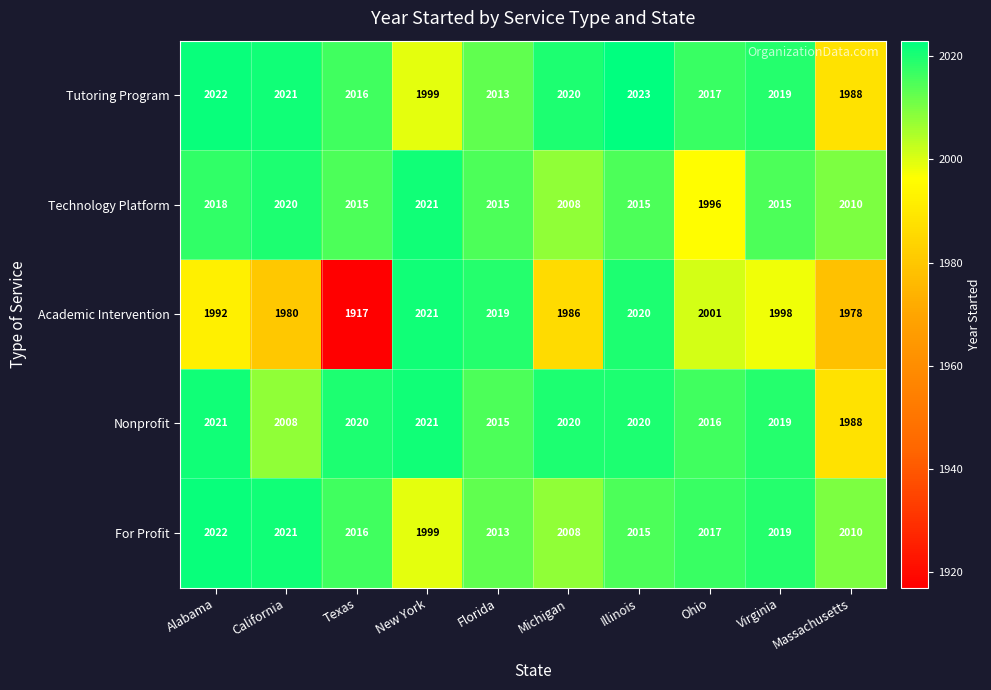

What is the difference between the Technology Platform values at Michigan and Virginia?

7